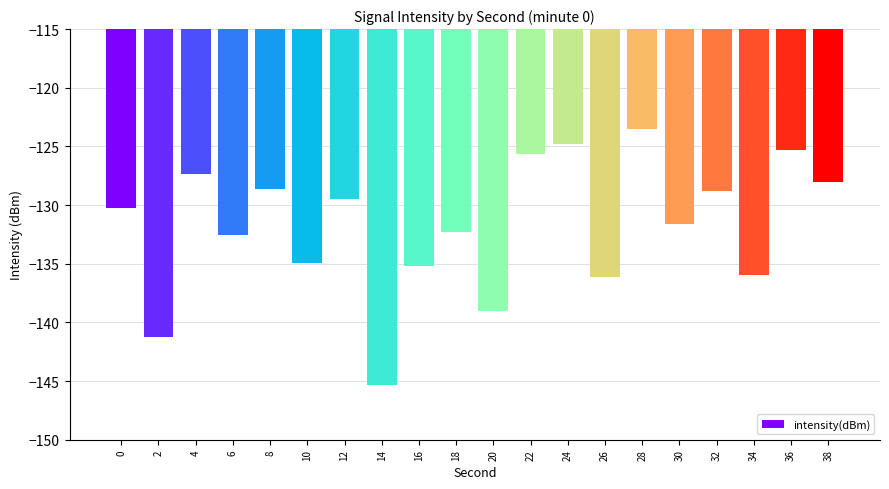

What is the minimum value shown in the chart?

-145.3